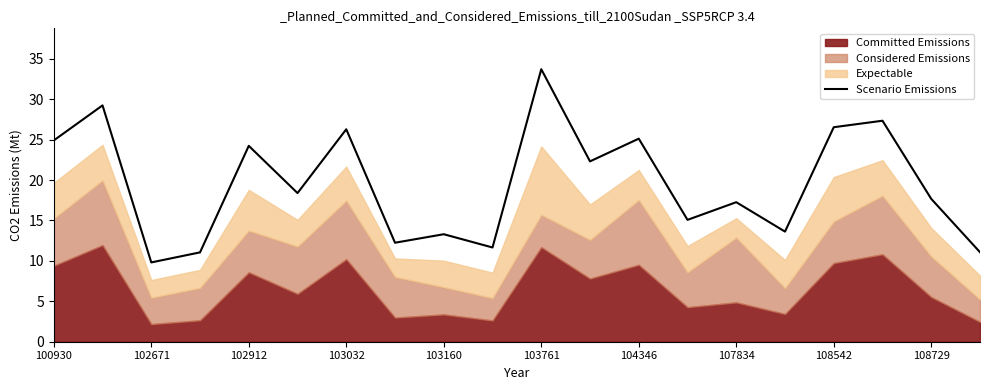

The value of Scenario Emissions at 107834 is 25.3. True or false?

False